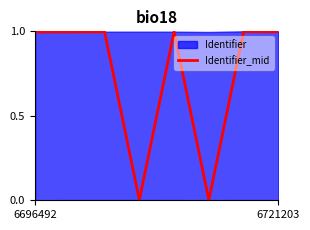

Between 5 and 6, which is larger?

6